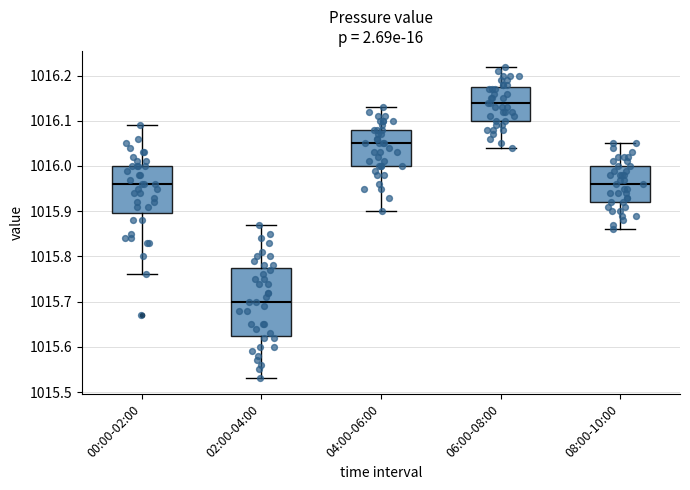

Which box has the lowest median line?

02:00-04:00